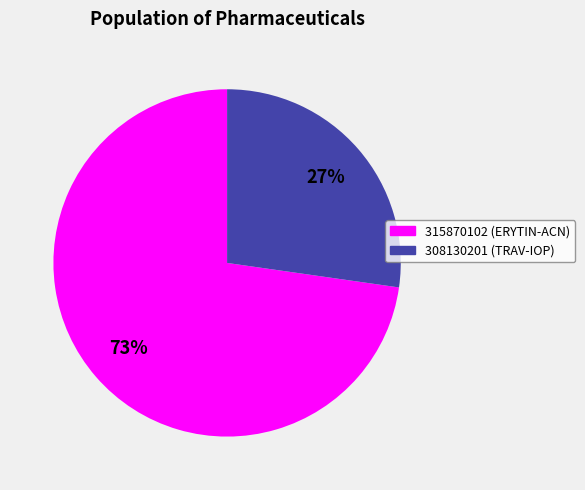

Which has a higher value, 315870102 or 308130201?

315870102